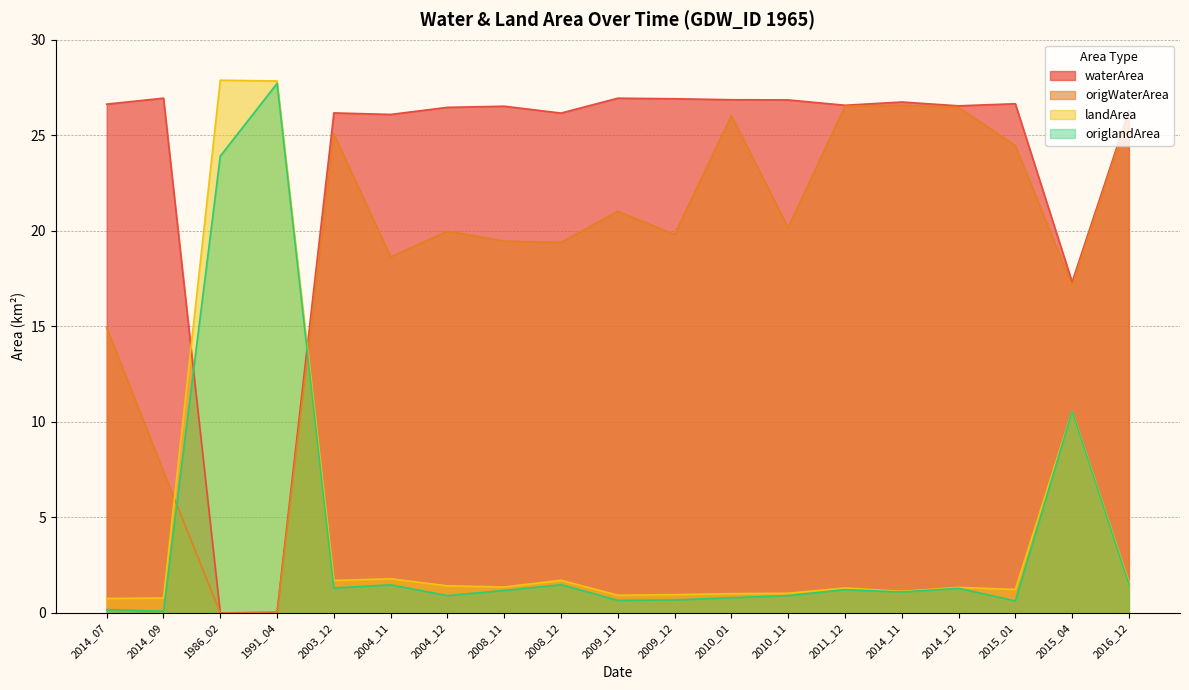

In landArea, how many points are higher than both neighbors (excluding endpoints)?

6